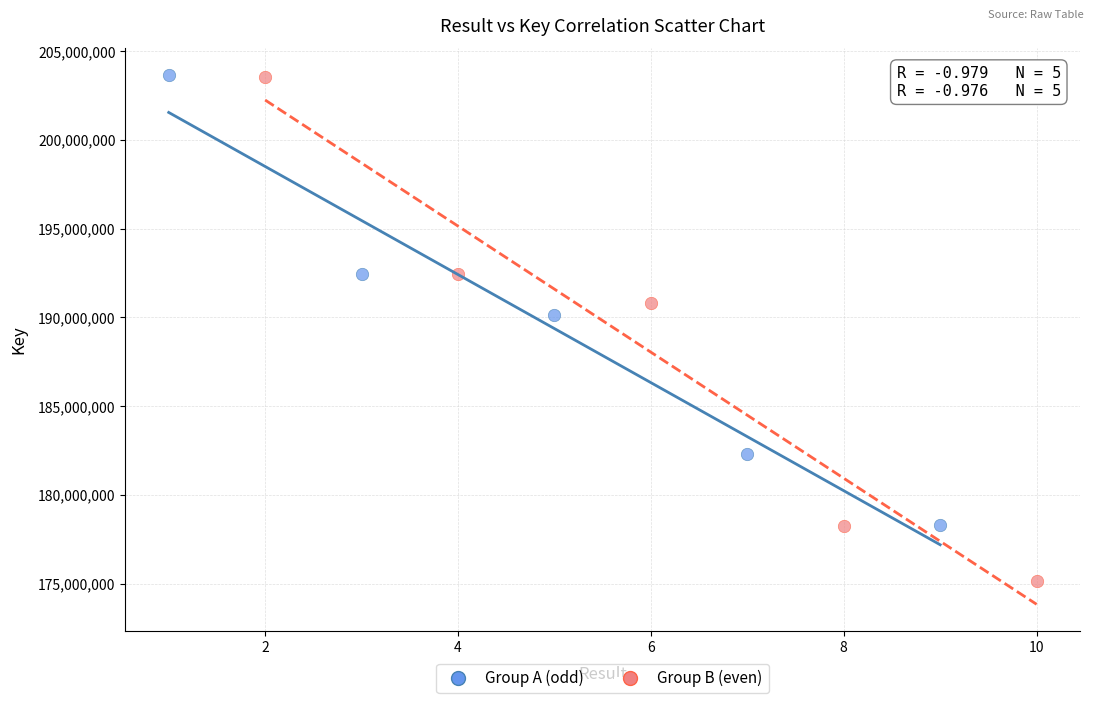

Which series reaches the minimum Y coordinate?

Group B (even)